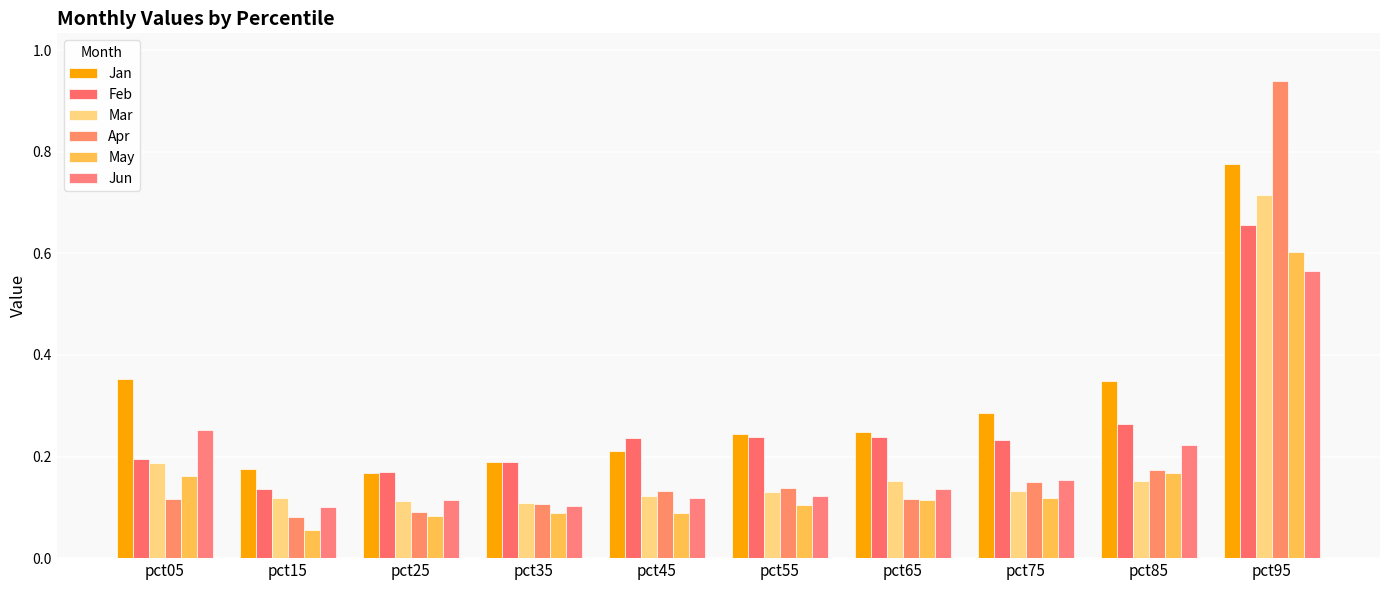

What is the total value across all series at pct95?

4.3